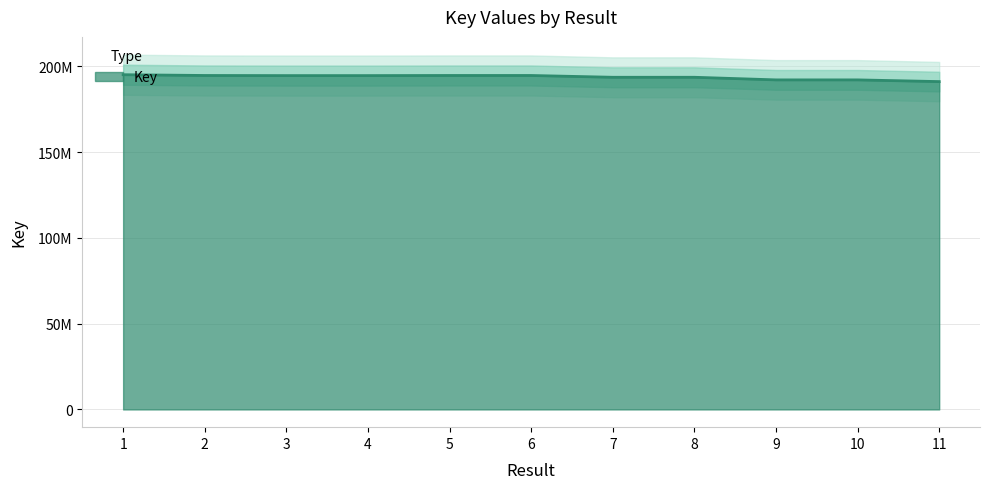

What is the minimum value shown in the chart?

191103192